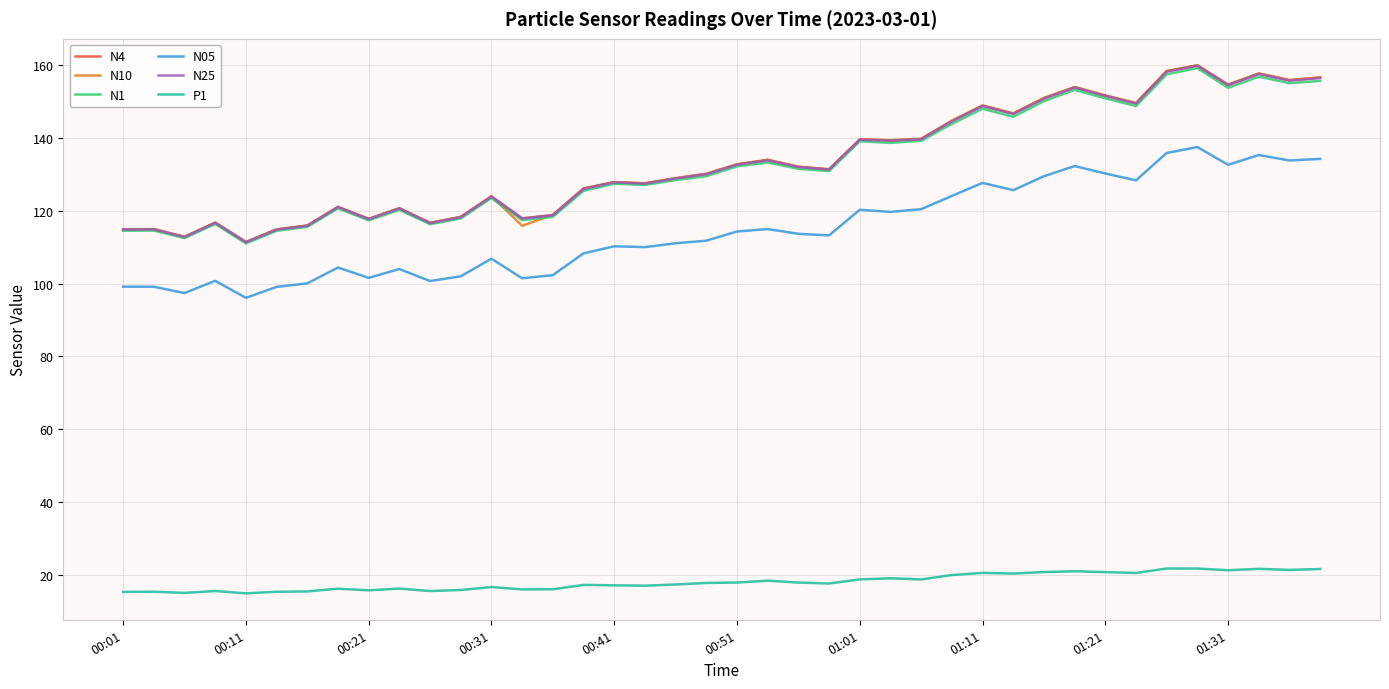

True or false: N25 and N05 intersect in this chart.

False